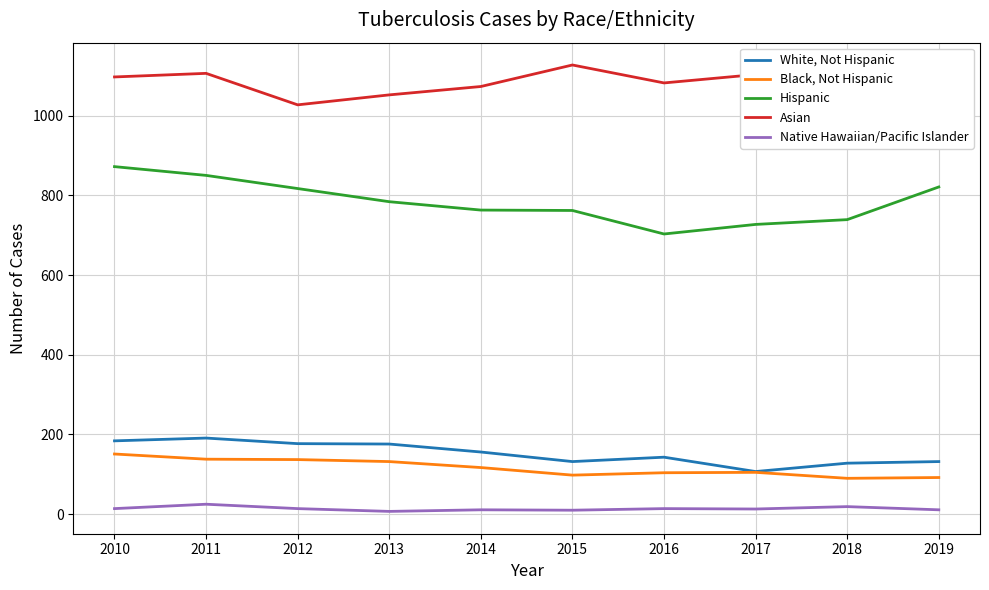

At which category does Native Hawaiian/Pacific Islander reach its first local peak?

2011